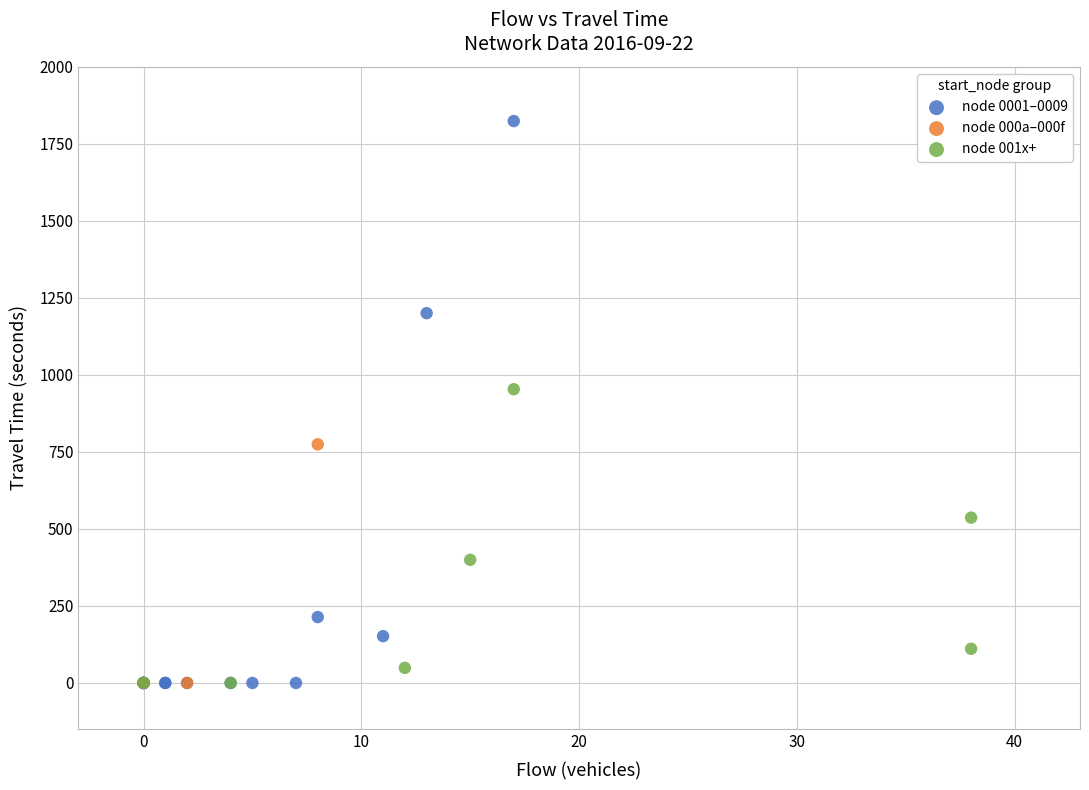

What are all the series names shown in the legend?

node 0001–0009, node 000a–000f, node 001x+